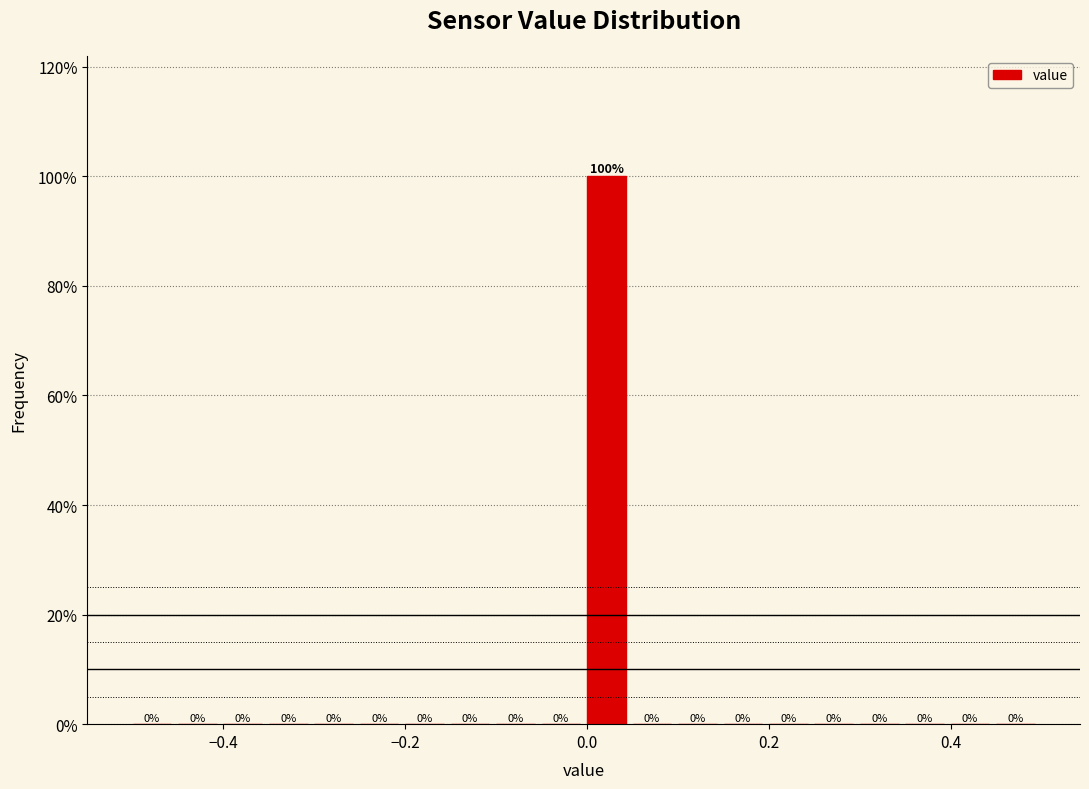

Read against the x-axis, roughly where is the centre of the tallest bar?

0.02